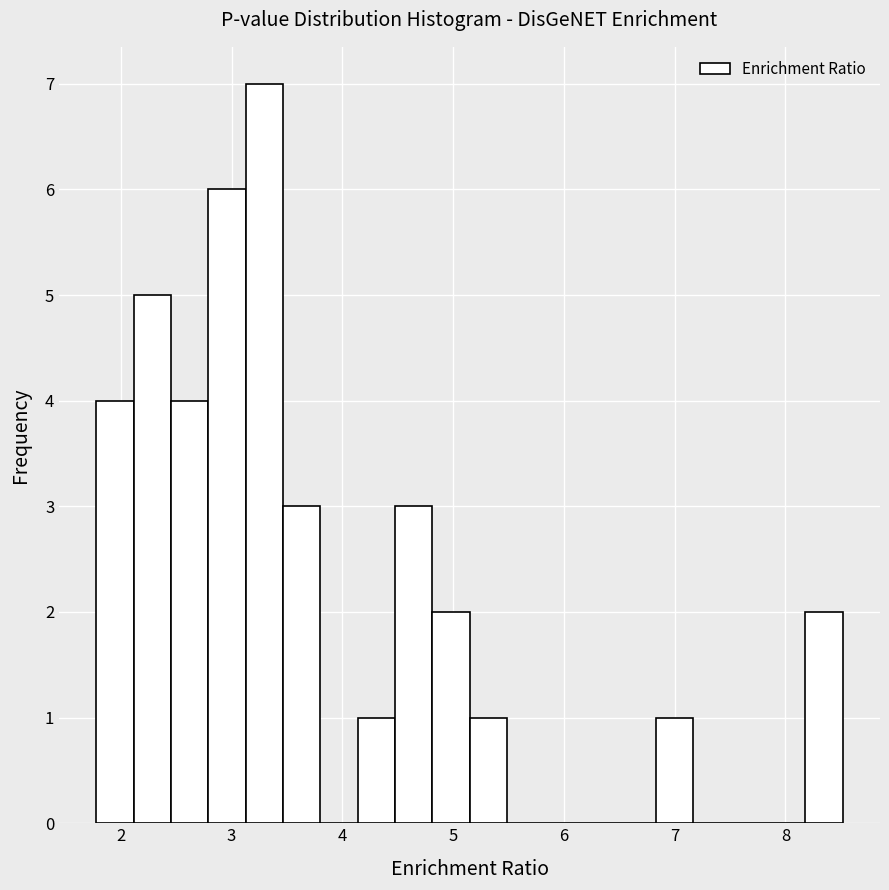

Around what value on the x-axis is the tallest bar? Give the approximate position of its centre, as read against the axis.

3.3